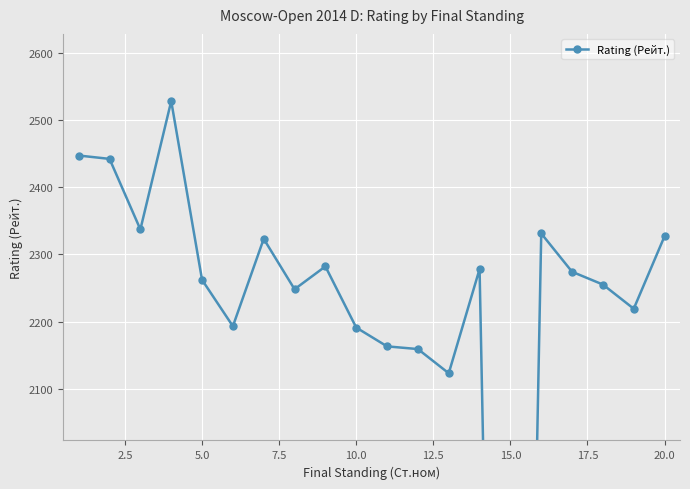

True or false: there are more than 2 points higher than both neighbors.

True